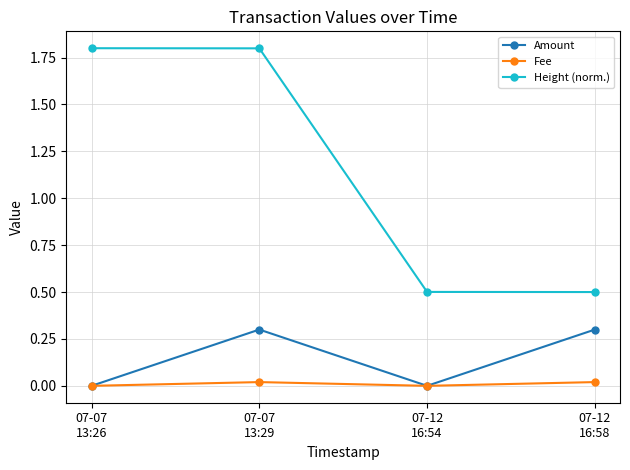

Rank the series at 07-07
13:29 from lowest to highest value.

Fee, Amount, Height (norm.)